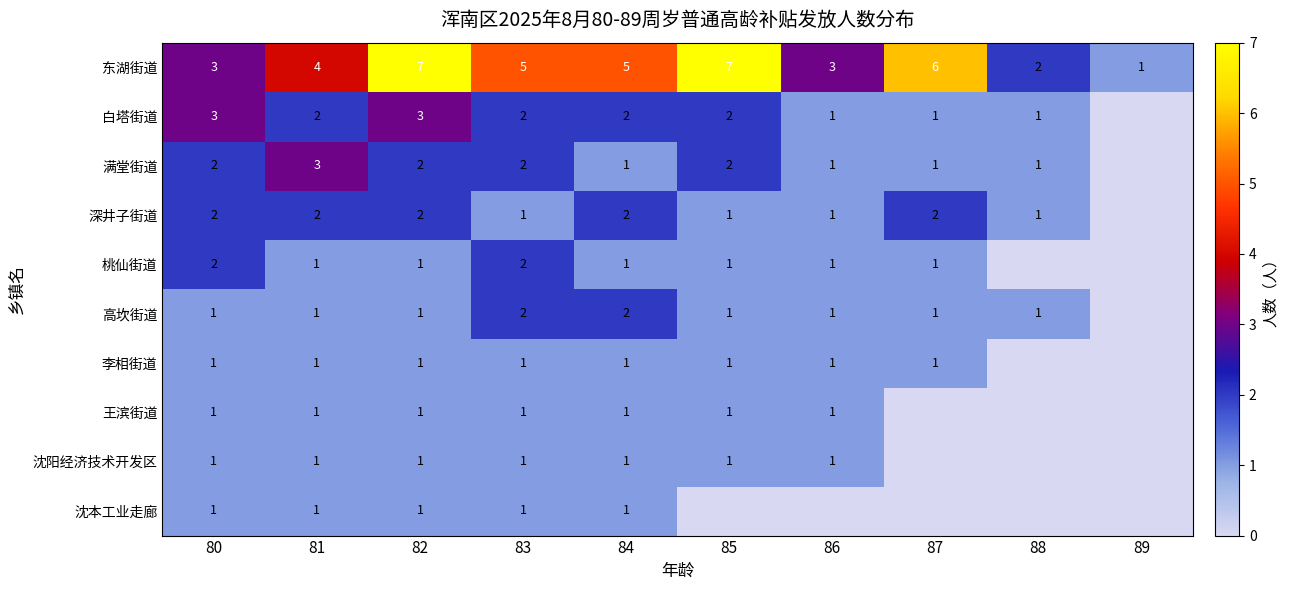

What is the total value across all series at 83?

18